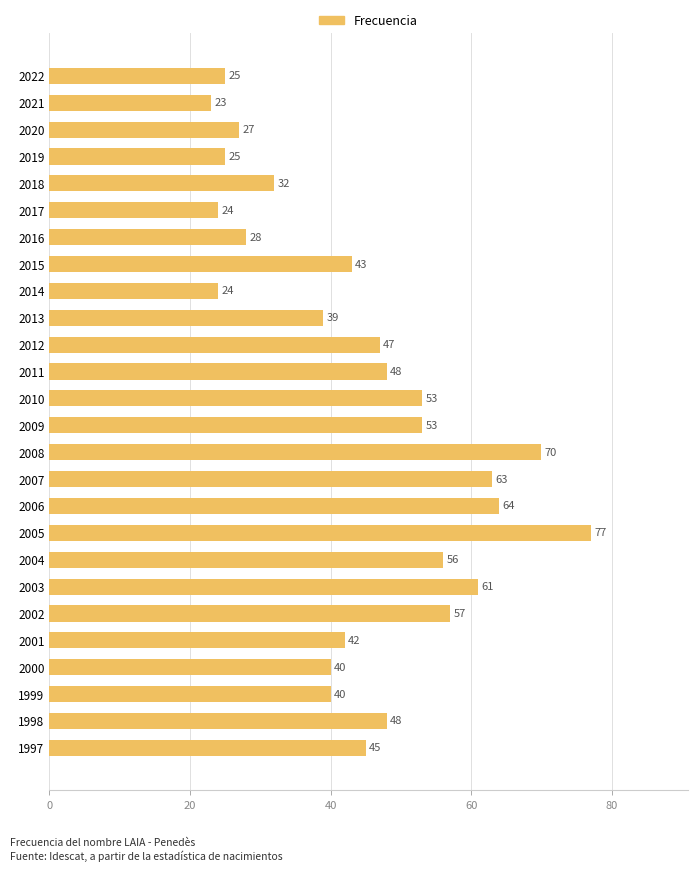

True or false: the data shows 13 at 2022.

False